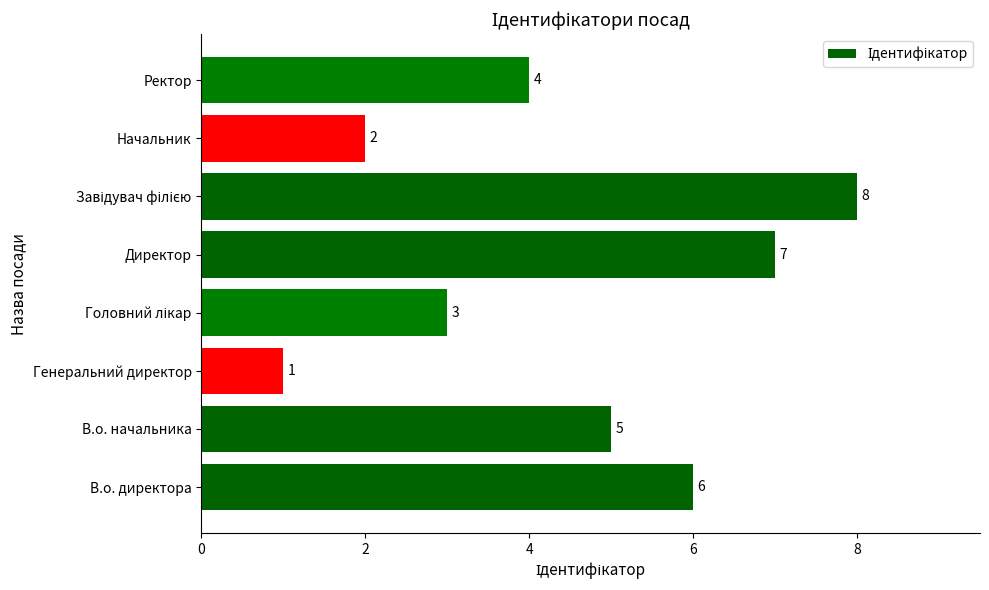

What is the difference between the maximum and minimum values?

7